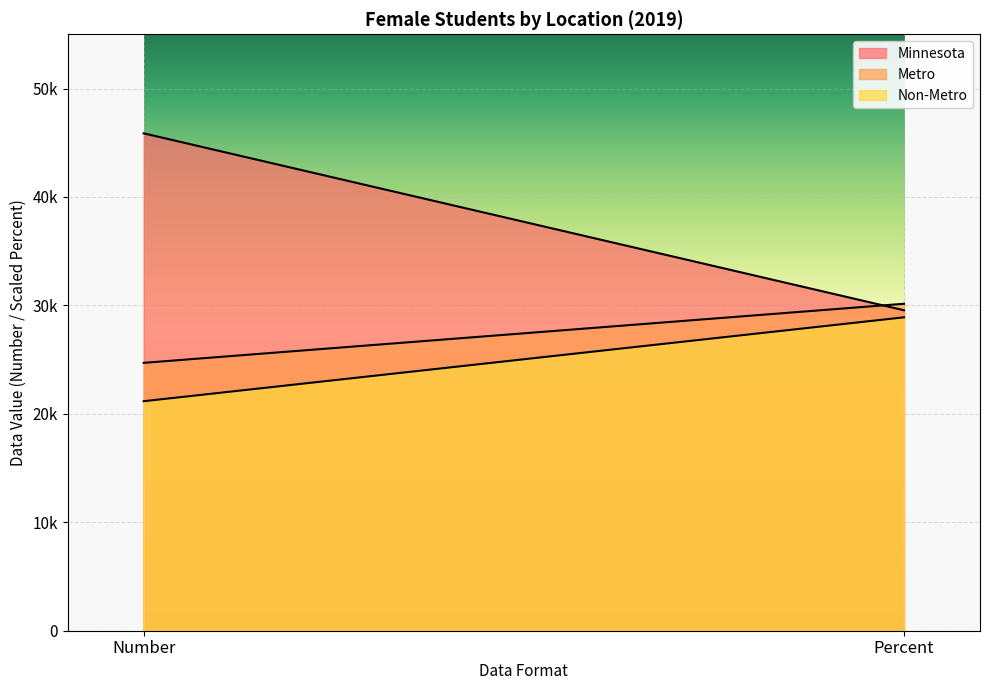

The value of Non-Metro at Number is 21164.0. True or false?

True